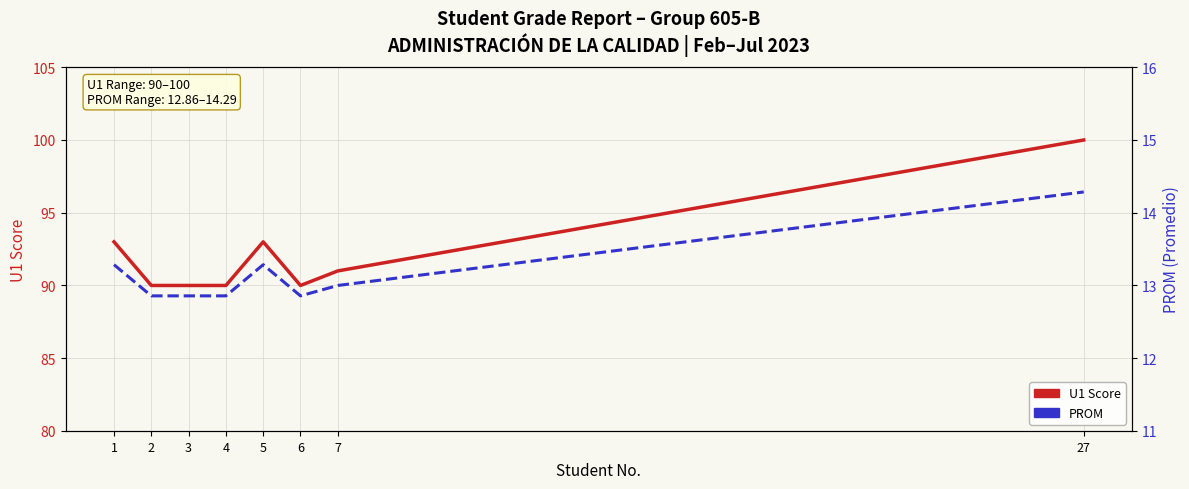

Reading left to right, transcribe all the data shown in this chart.

U1 Score: 93.0	90.0	90.0	90.0	93.0	90.0	91.0	100.0
PROM: 13.3	12.9	12.9	12.9	13.3	12.9	13.0	14.3